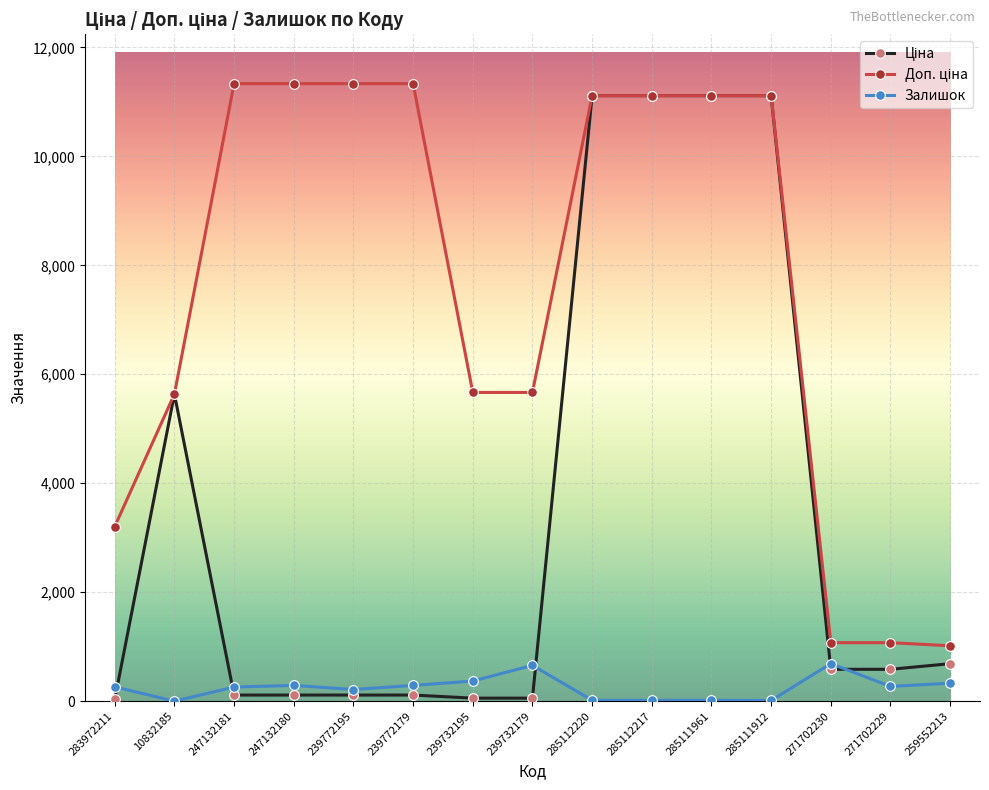

What is the maximum value shown in the chart?

11334.0